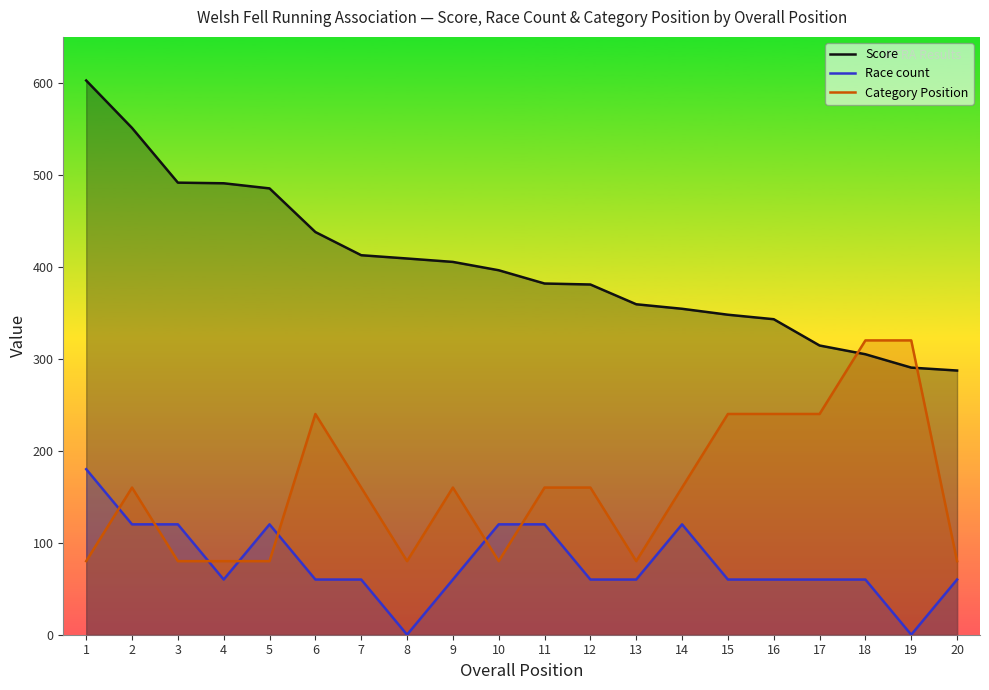

Where does the Race count series first go above 60?

1